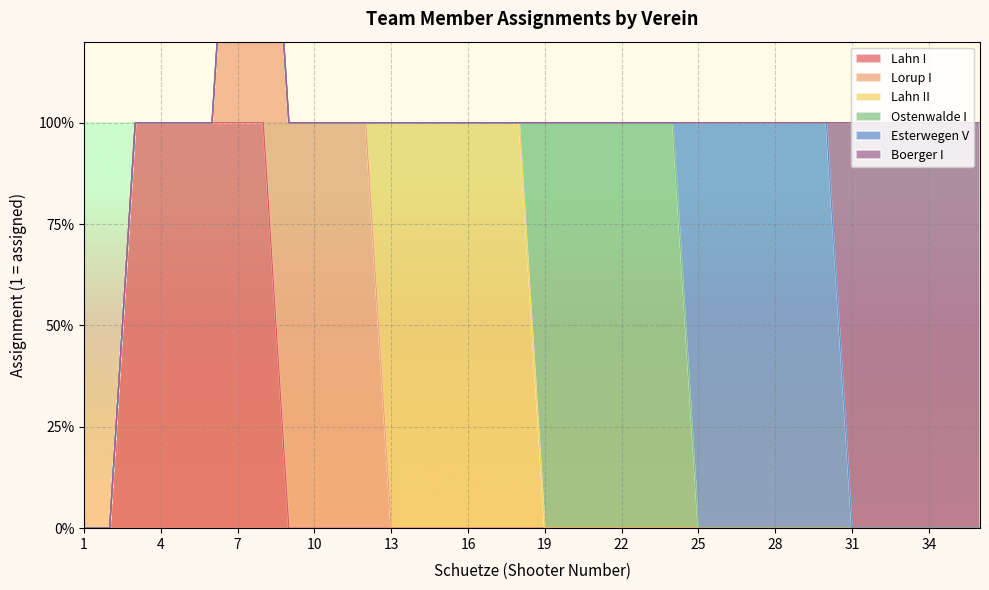

What is the sum of all Lahn II values?

6